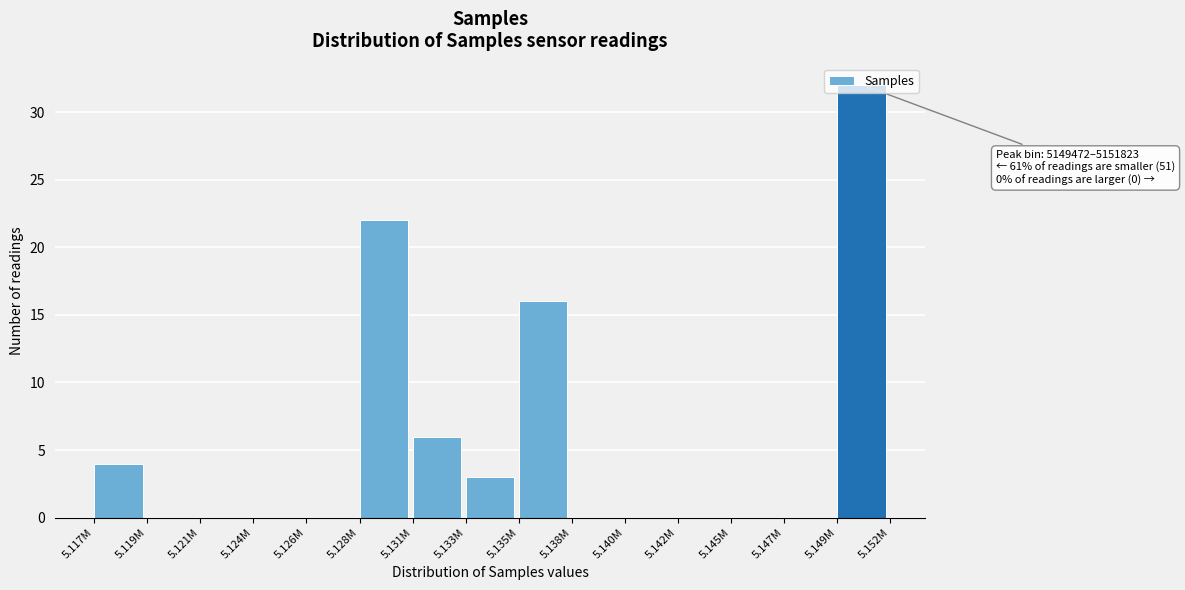

What is the greatest value displayed?

32